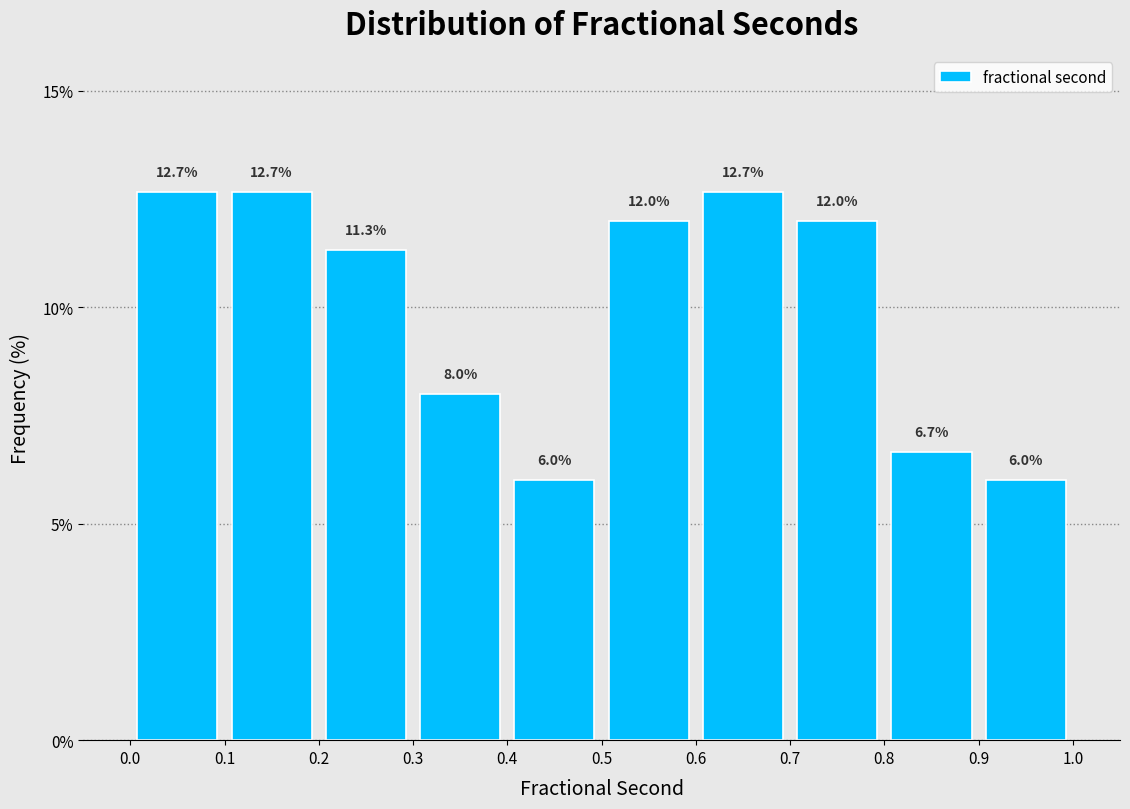

Reading left to right, transcribe this chart: for each bar, give the range it covers on the x-axis and its height.

0.0 to 0.1: 12.7
0.1 to 0.2: 12.7
0.2 to 0.3: 11.3
0.3 to 0.4: 8.0
0.4 to 0.5: 6.0
0.5 to 0.6: 12.0
0.6 to 0.7: 12.7
0.7 to 0.8: 12.0
0.8 to 0.9: 6.7
0.9 to 1.0: 6.0